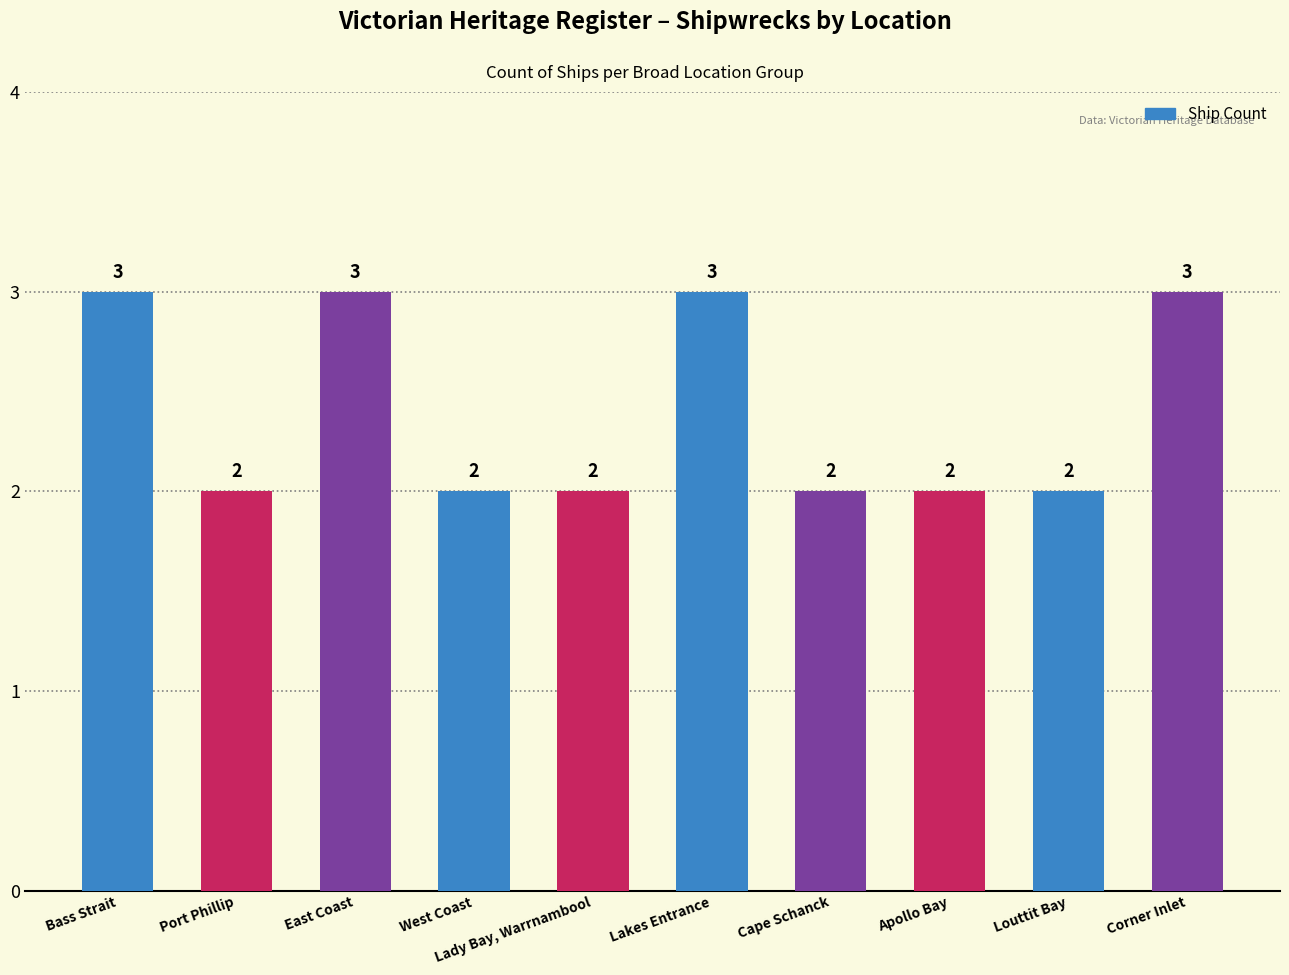

What is the value of the 3rd bar from the left?

3